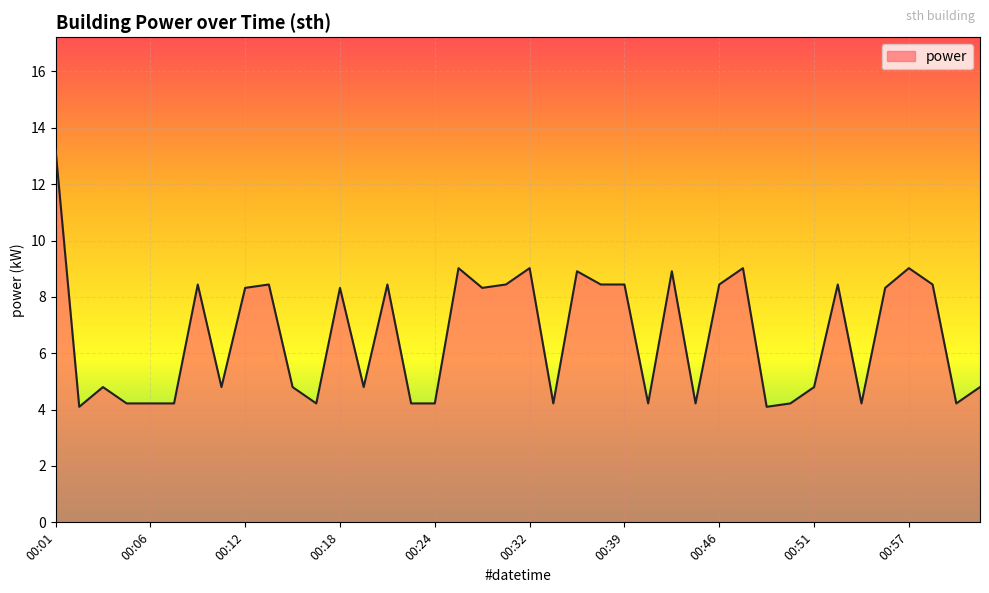

What is the difference between the maximum and minimum values?

9.1